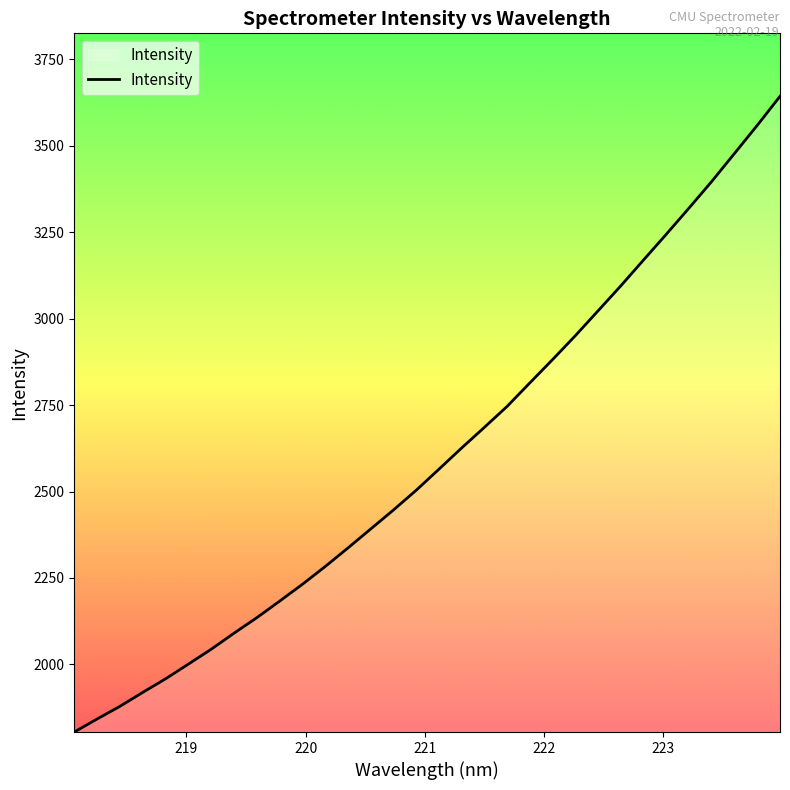

Does the chart have visible grid lines?

No